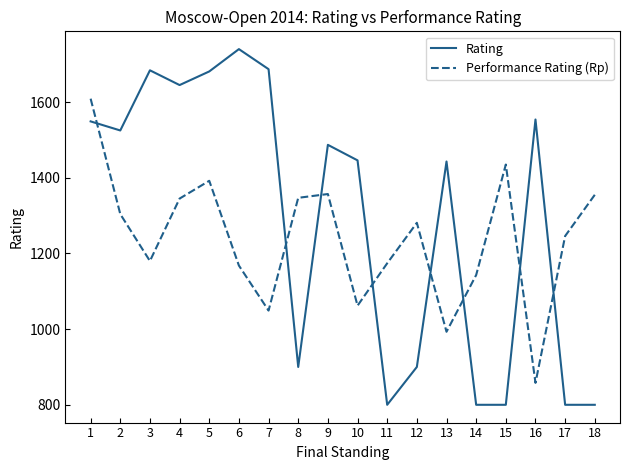

At 12, list the series in order from smallest to largest.

Rating, Performance Rating (Rp)